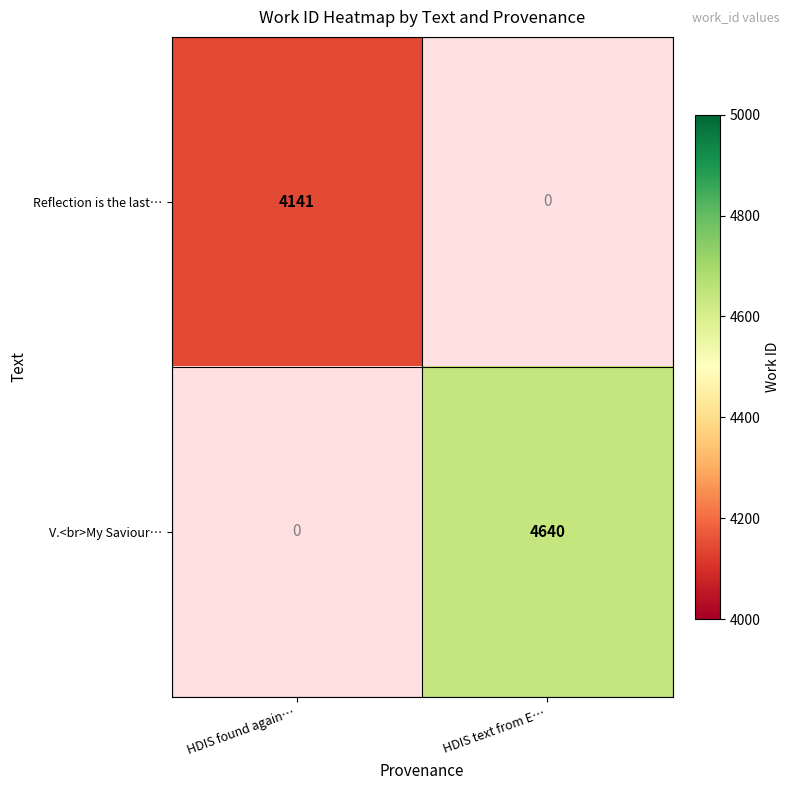

True or false: V.<br>My Saviour… has a value of 4640 at HDIS text from E….

True